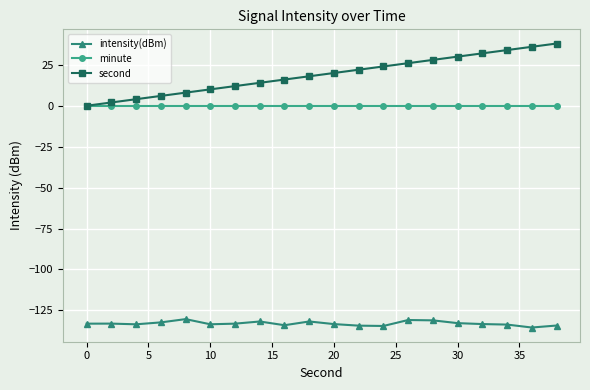

What is the value of the intensity(dBm) point at the 15th from the left?

-131.1